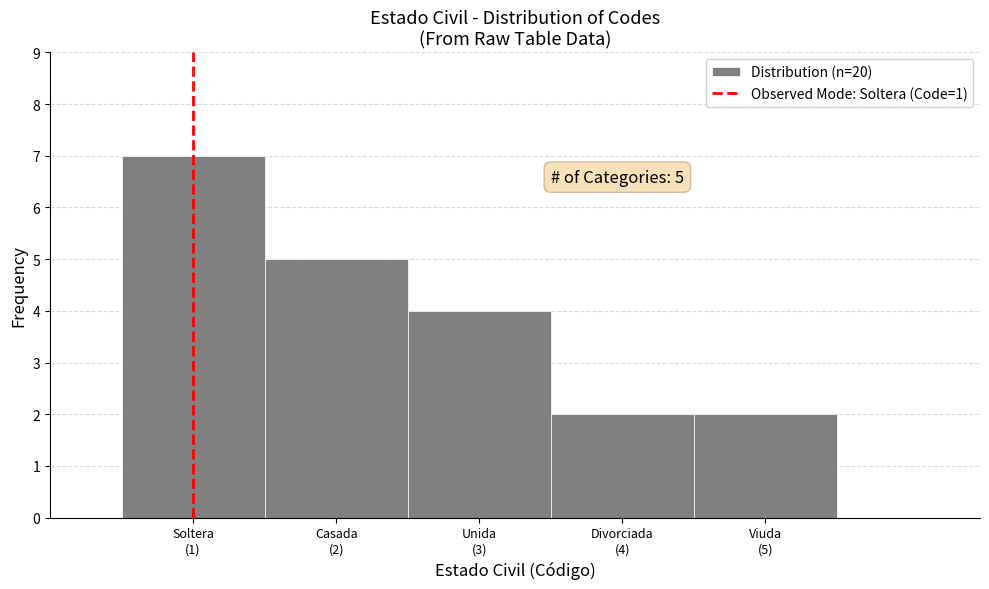

Reading left to right, extract all data points from this chart.

7	5	4	2	2